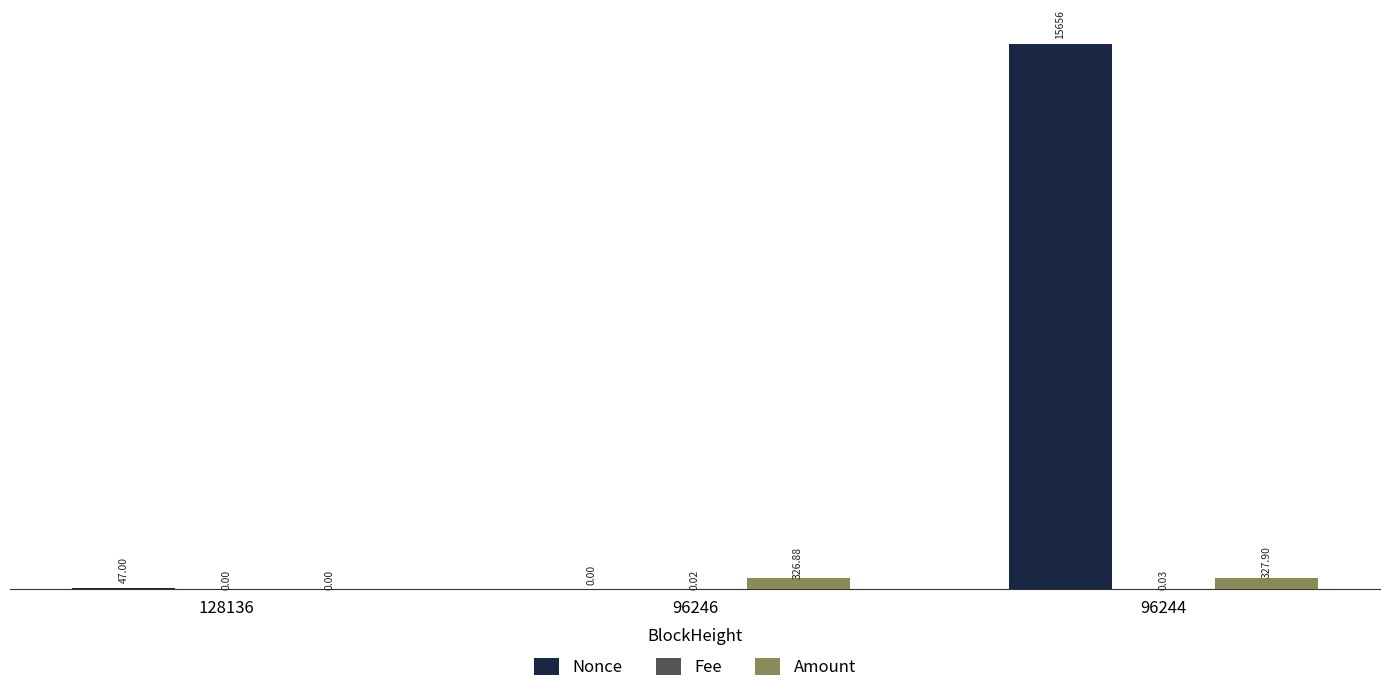

Which series changed the most between 128136 and 96244?

Nonce